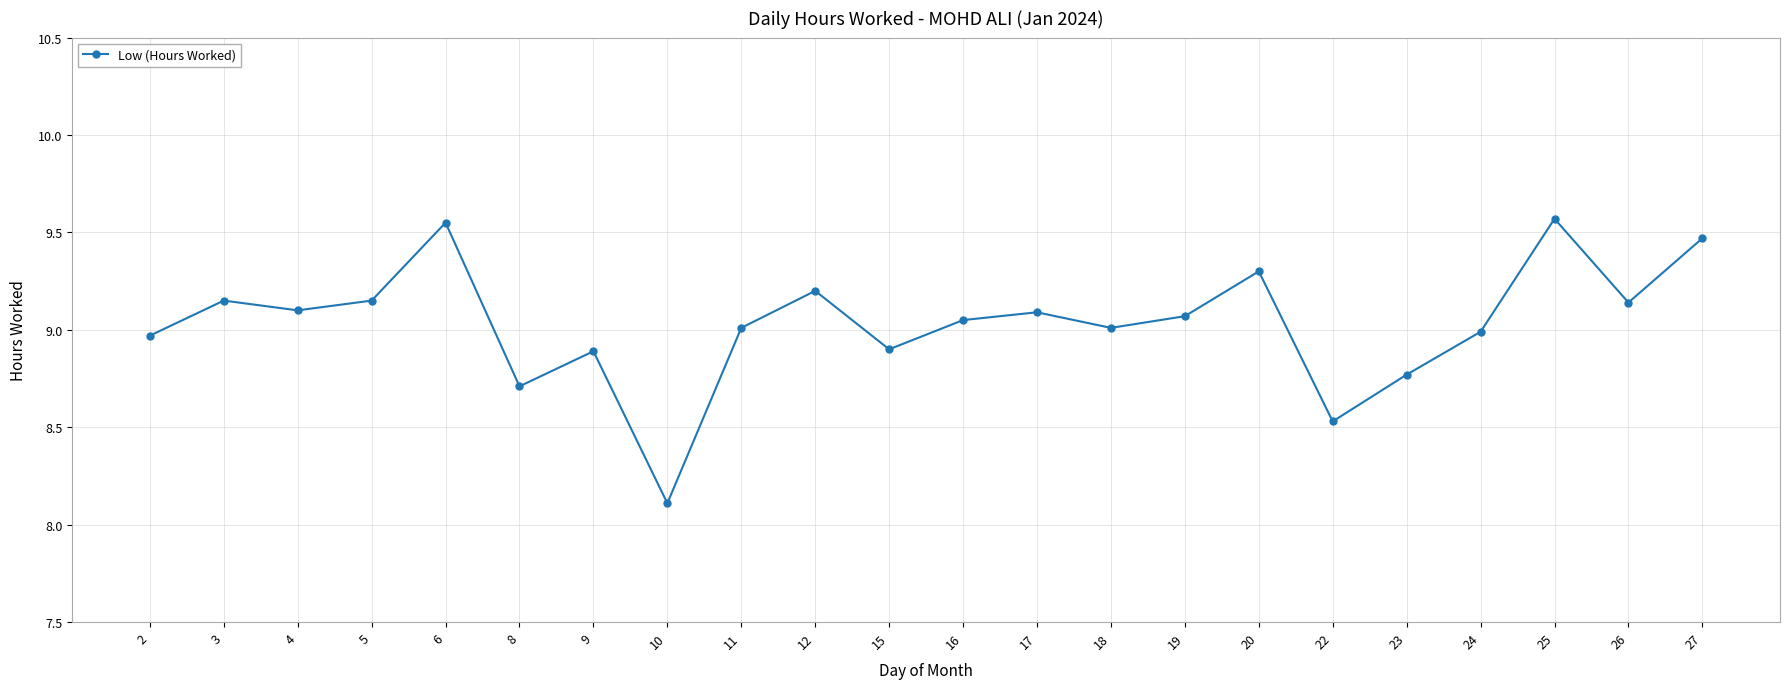

Approximately how many times larger is the value at 16 compared to 2?

1.0